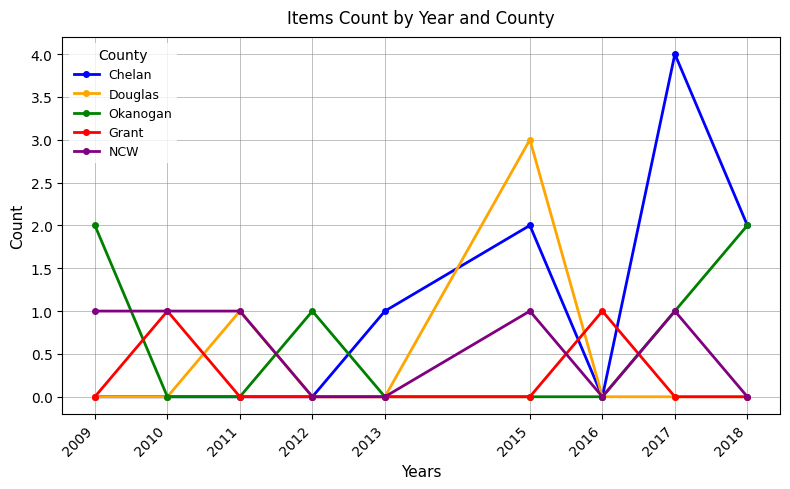

Reading left to right, list all the values displayed in this chart.

Chelan: 0	0	0	0	1	2	0	4	2
Douglas: 0	0	1	0	0	3	0	0	0
Okanogan: 2	0	0	1	0	0	0	1	2
Grant: 0	1	0	0	0	0	1	0	0
NCW: 1	1	1	0	0	1	0	1	0